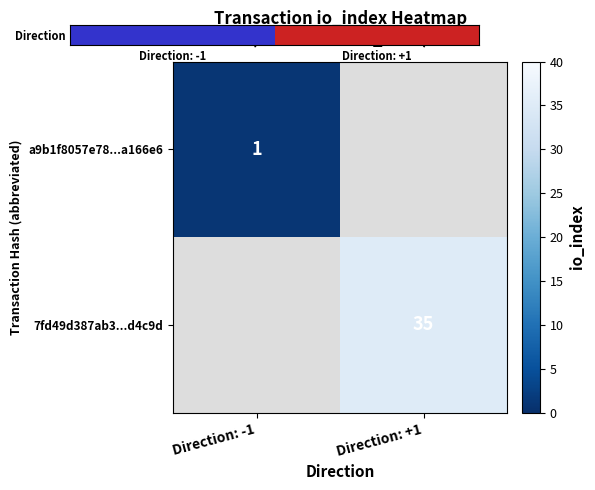

Is the value of 7fd49d387ab3...d4c9d at Direction: +1 greater than the value of a9b1f8057e78...a166e6 at Direction: -1?

Yes